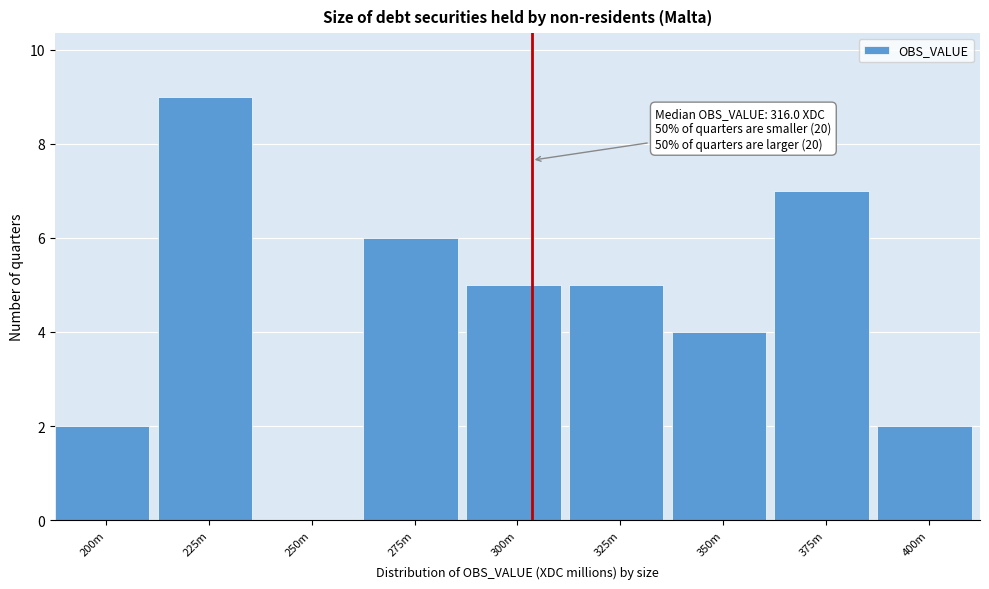

Reading left to right, transcribe all the data shown in this chart.

200m=2	225m=9	250m=0	275m=6	300m=5	325m=5	350m=4	375m=7	400m=2